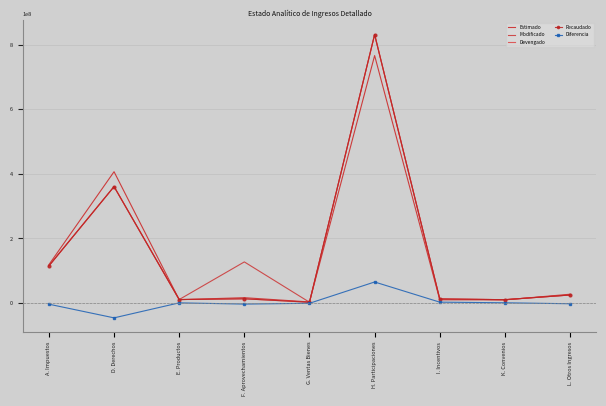

In Modificado, how many points are lower than both neighbors (excluding endpoints)?

3